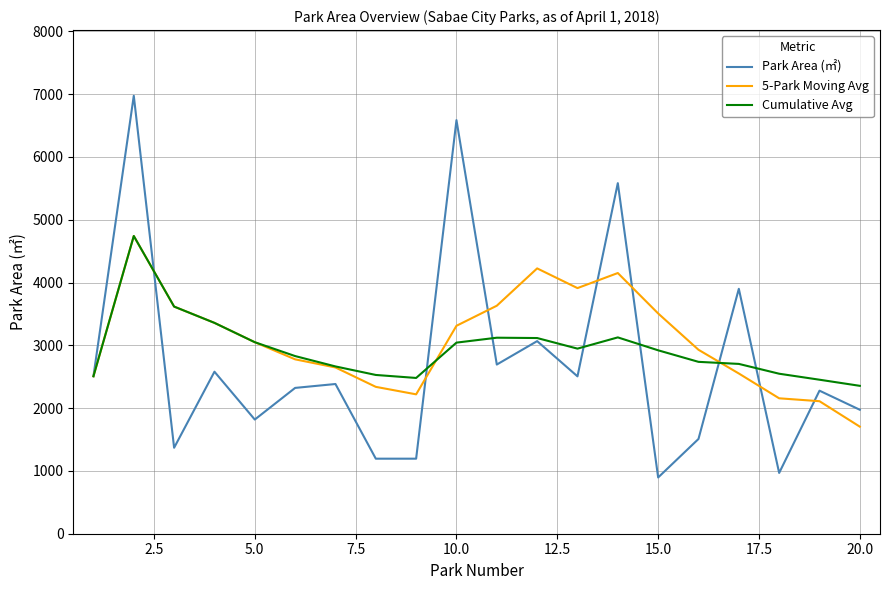

Which series has the largest range (max minus min)?

Park Area (㎡)